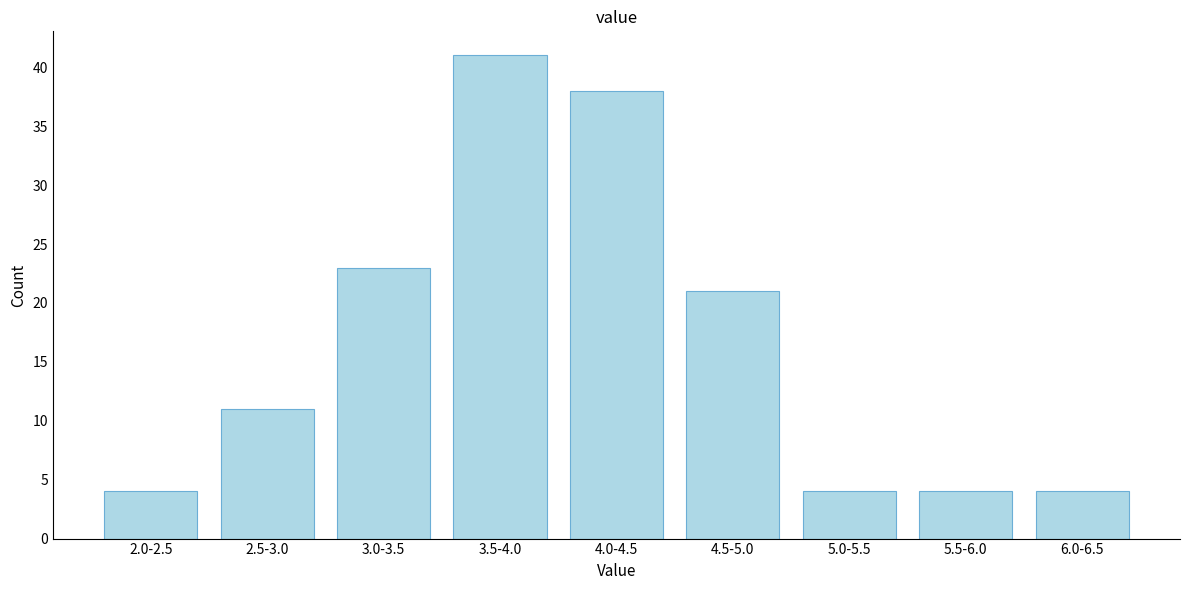

Reading left to right, extract all data points from this chart.

2.0-2.5=4	2.5-3.0=11	3.0-3.5=23	3.5-4.0=41	4.0-4.5=38	4.5-5.0=21	5.0-5.5=4	5.5-6.0=4	6.0-6.5=4